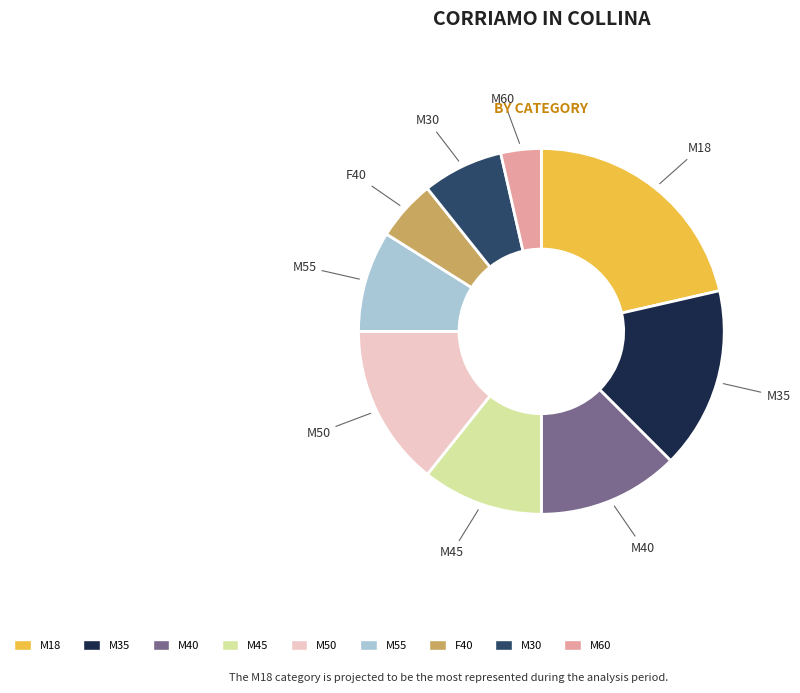

Is there any slice that represents more than half of the pie?

No